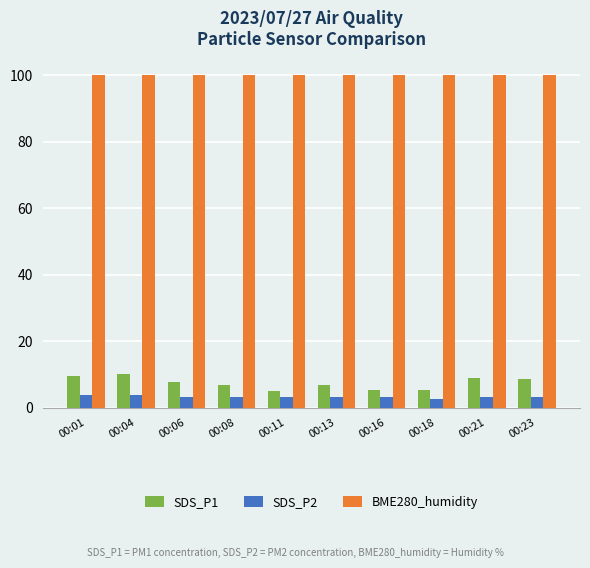

Rank the series by their maximum value, from lowest to highest.

SDS_P2, SDS_P1, BME280_humidity